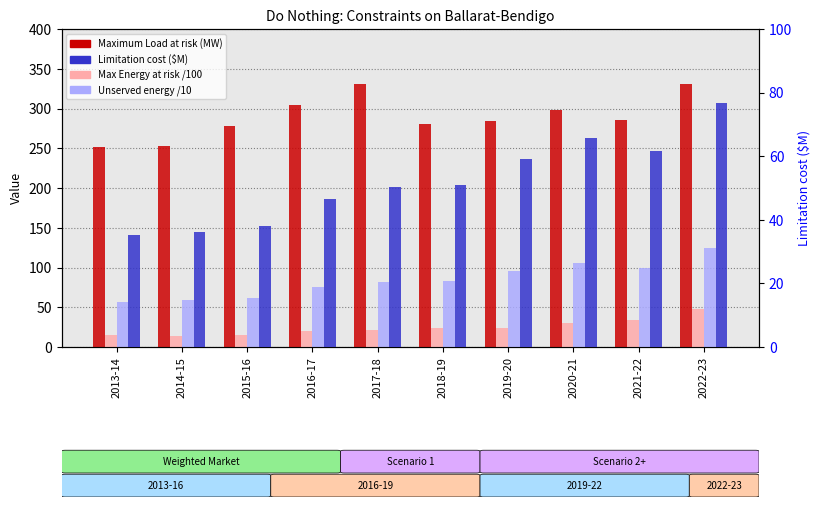

Which has a higher value, 2020-21 or 2021-22?

2020-21